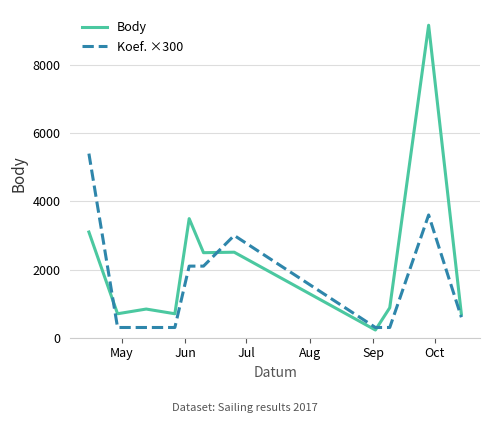

What is the maximum value shown in the chart?

9165